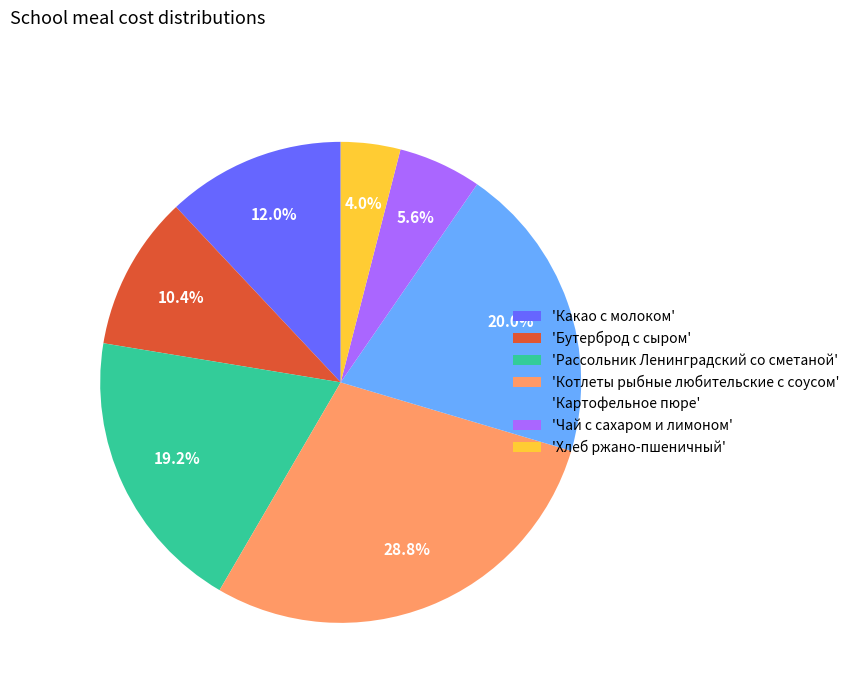

Which category has the biggest portion of the pie?

'Котлеты рыбные любительские с соусом'